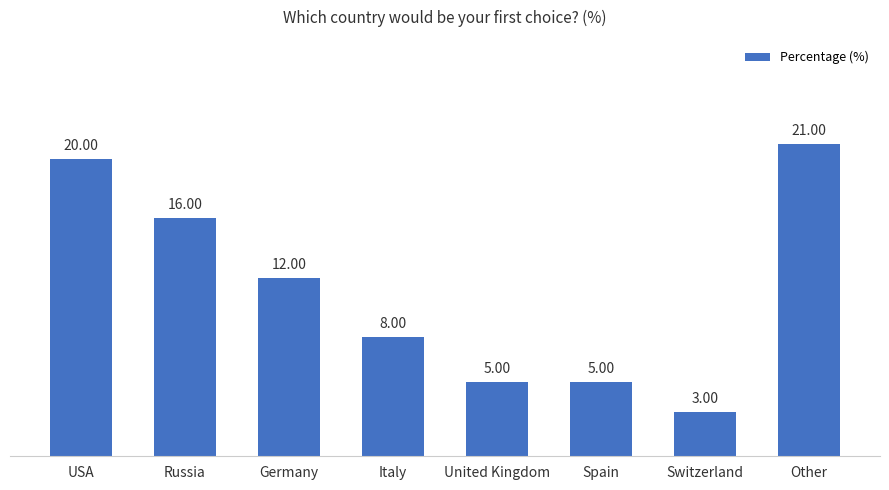

The value at Russia is 16. True or false?

True